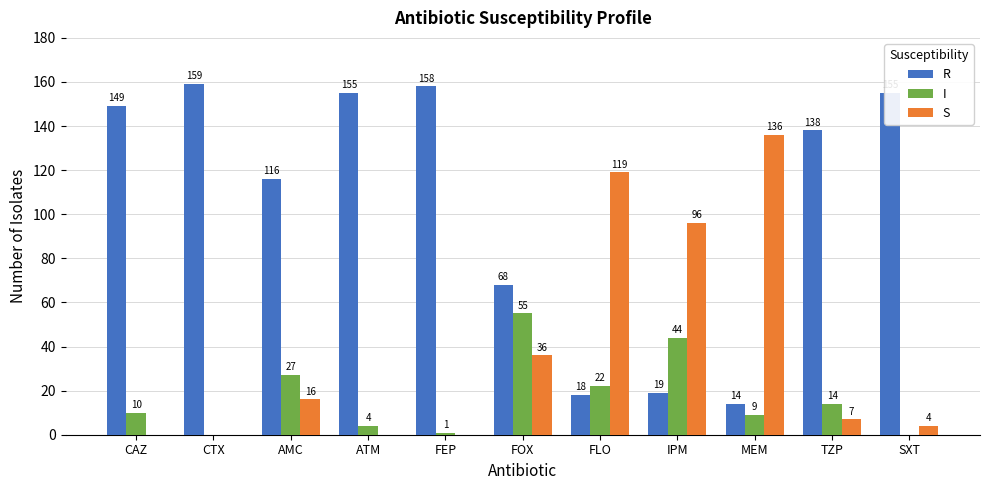

The S series shows 4 at SXT. True or false?

True